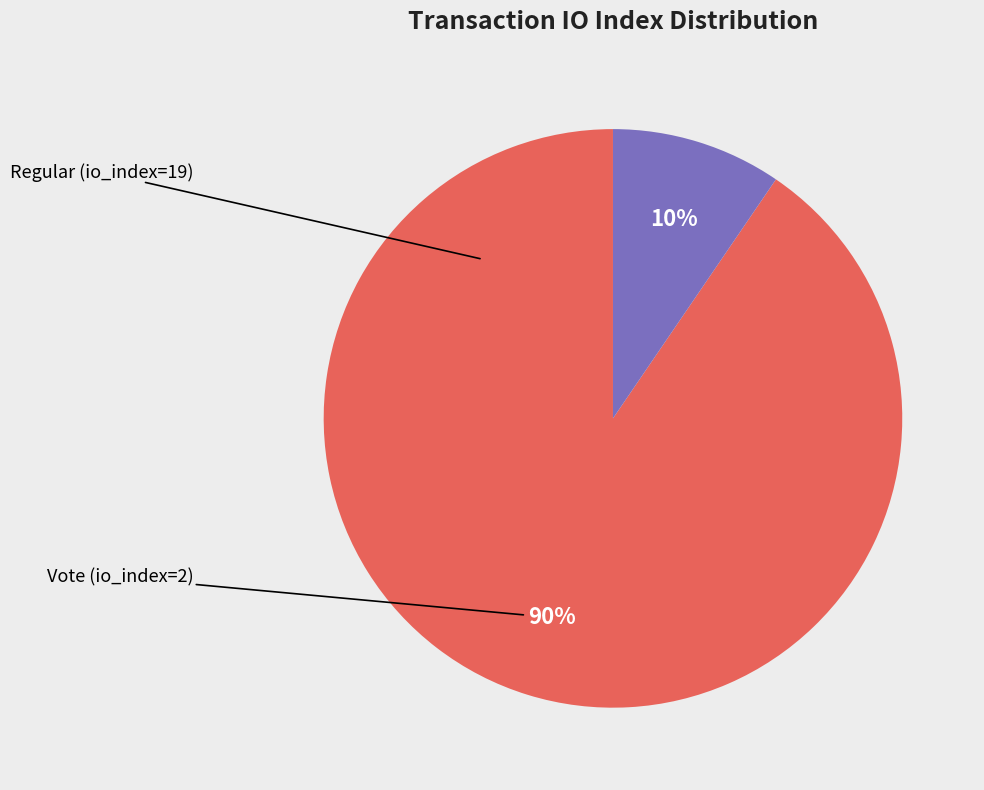

To the nearest percent, what is the average slice percentage?

50%